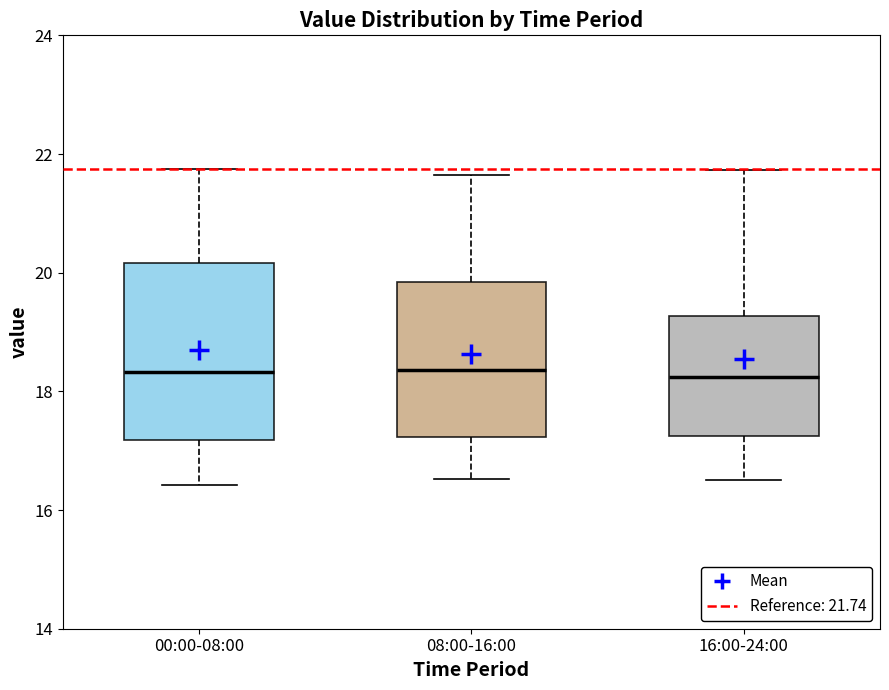

Where does the lower whisker of the box for 00:00-08:00 end on the y-axis? The values are not printed on the chart, so give them approximately, as read against the axis.

16.4